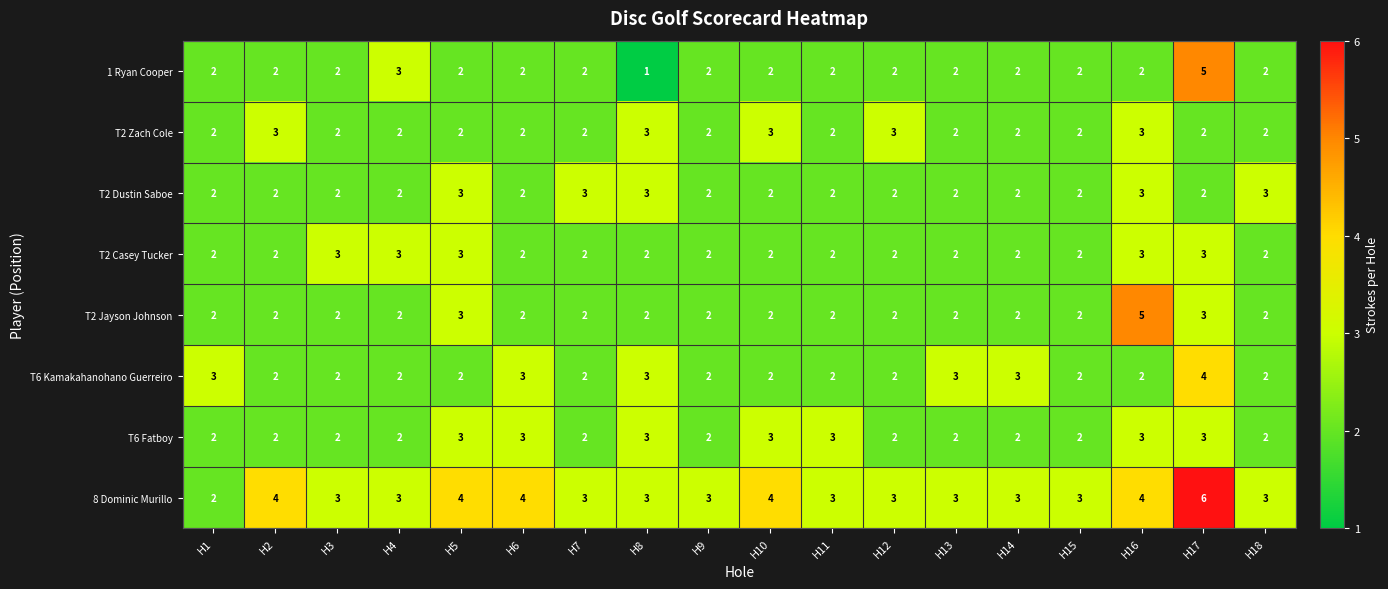

What is the total value across all series at H17?

28